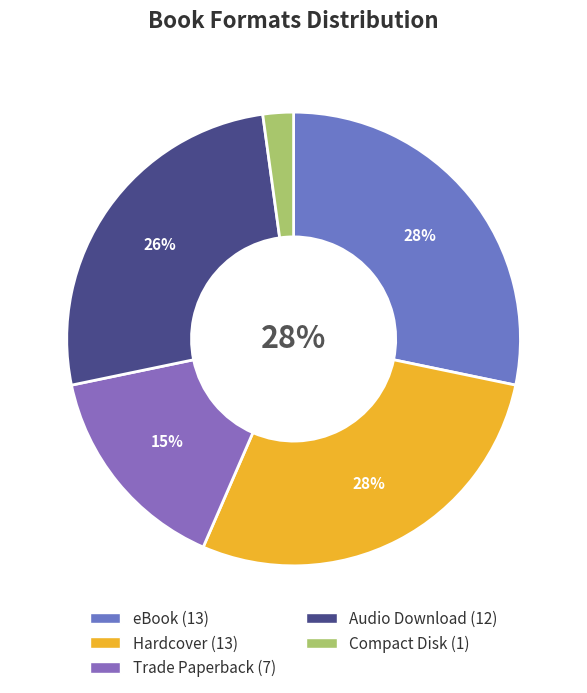

Count the number of slices in the pie.

5